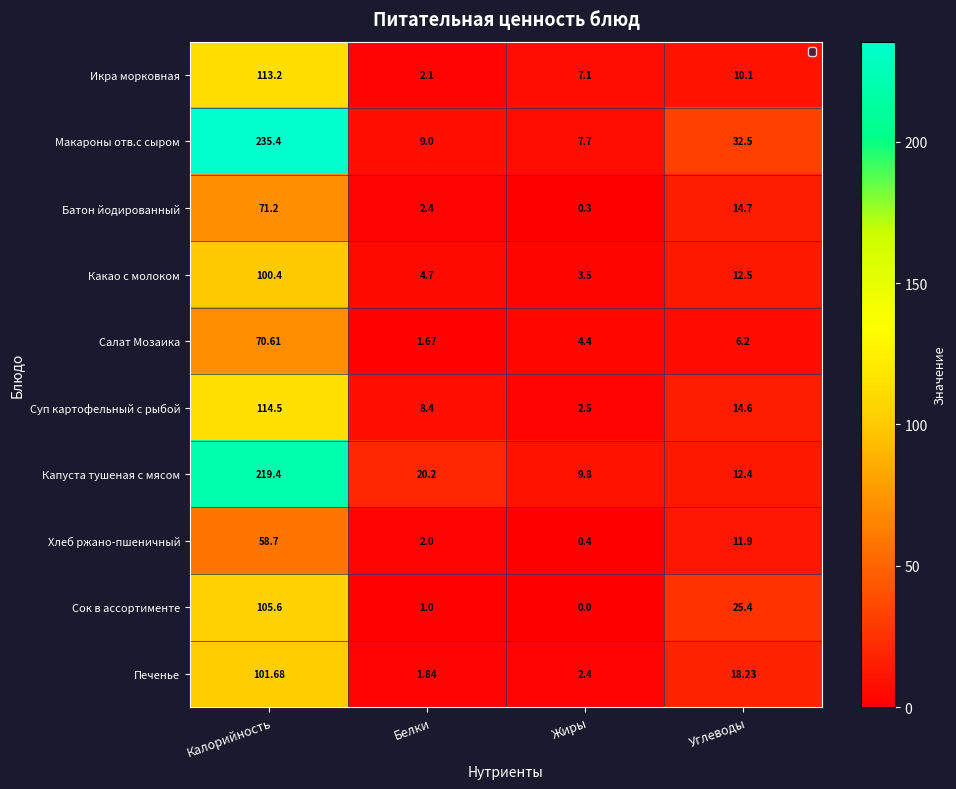

At which label does Сок в ассортименте first exceed 25?

Калорийность